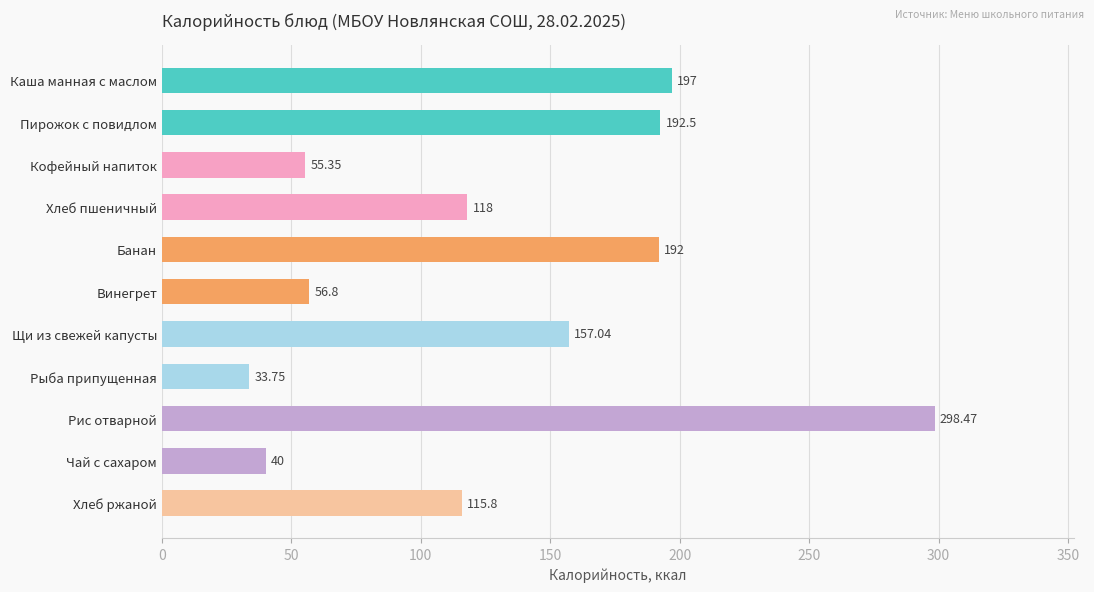

List the labels in order of value, smallest first.

Рыба припущенная, Чай с сахаром, Кофейный напиток, Винегрет, Хлеб ржаной, Хлеб пшеничный, Щи из свежей капусты, Банан, Пирожок с повидлом, Каша манная с маслом, Рис отварной